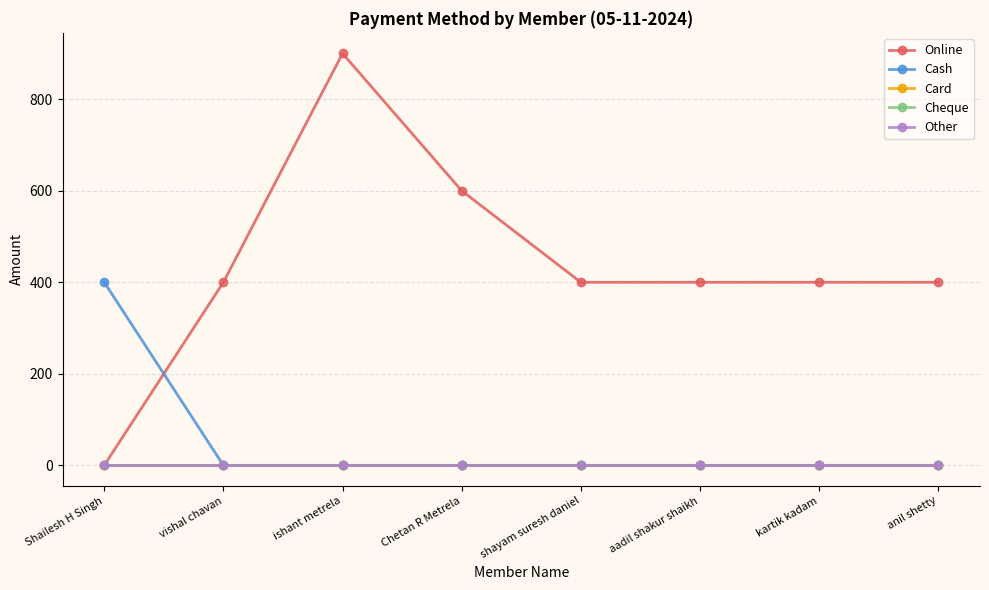

Is this an area chart (filled region under the line)?

No